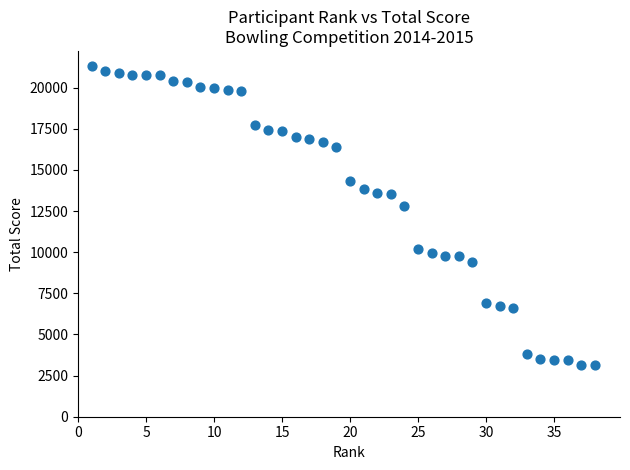

What Y value in the scatter plot is closest to 12226?

12799